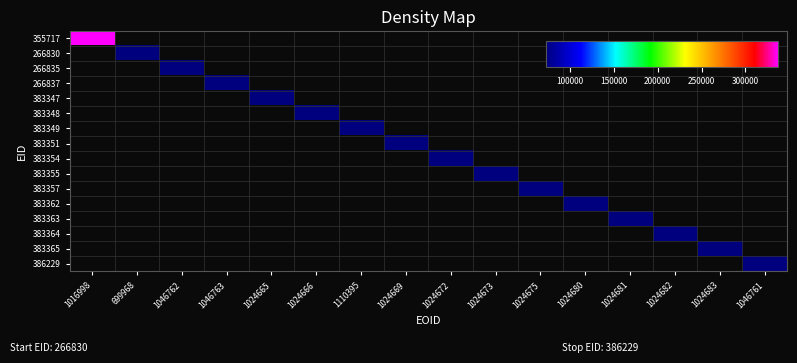

Which has a higher value, 1046763 or 1024682?

1024682